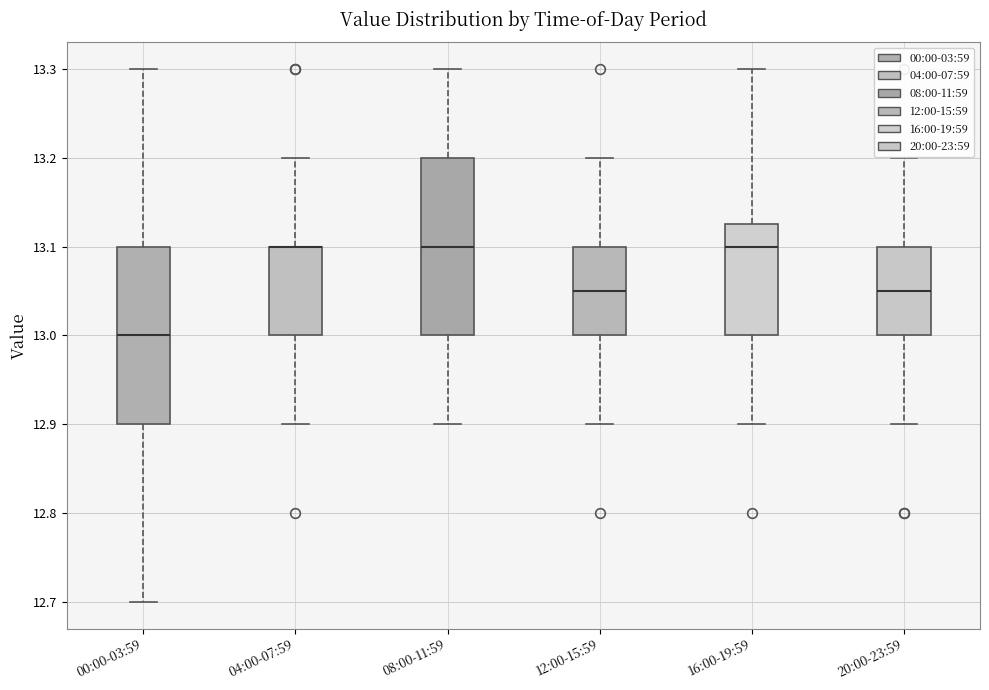

Where does the median line of the box for 08:00-11:59 sit on the y-axis? The values are not printed on the chart, so give them approximately, as read against the axis.

13.10